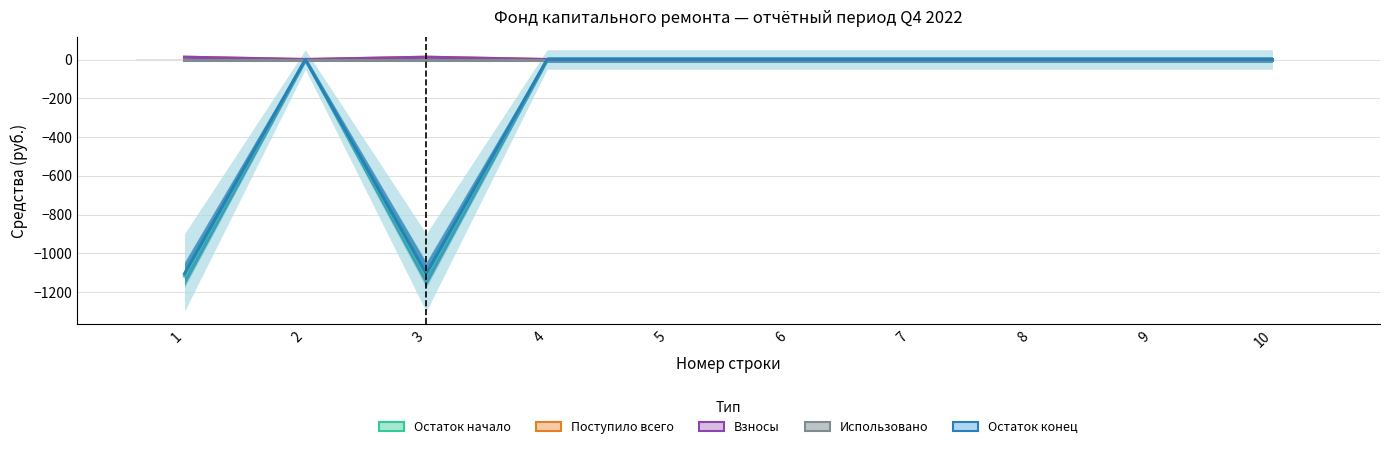

The value of Поступило всего at 6 is 5.1. True or false?

False